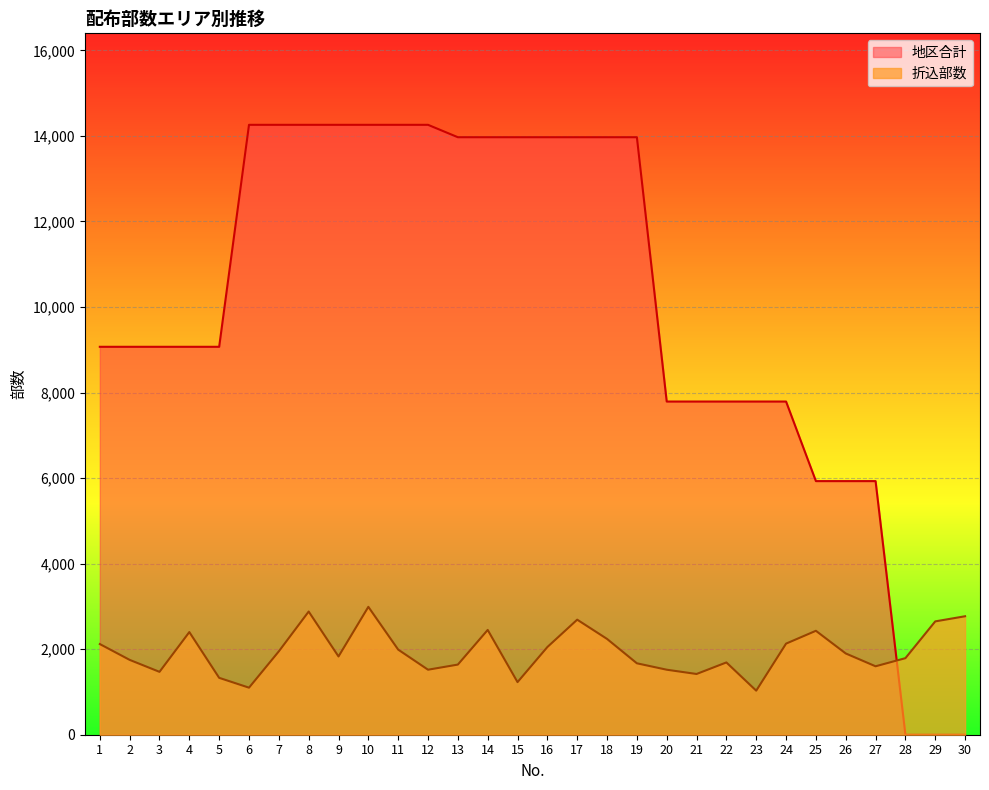

At which label does 地区合計 reach its peak?

6